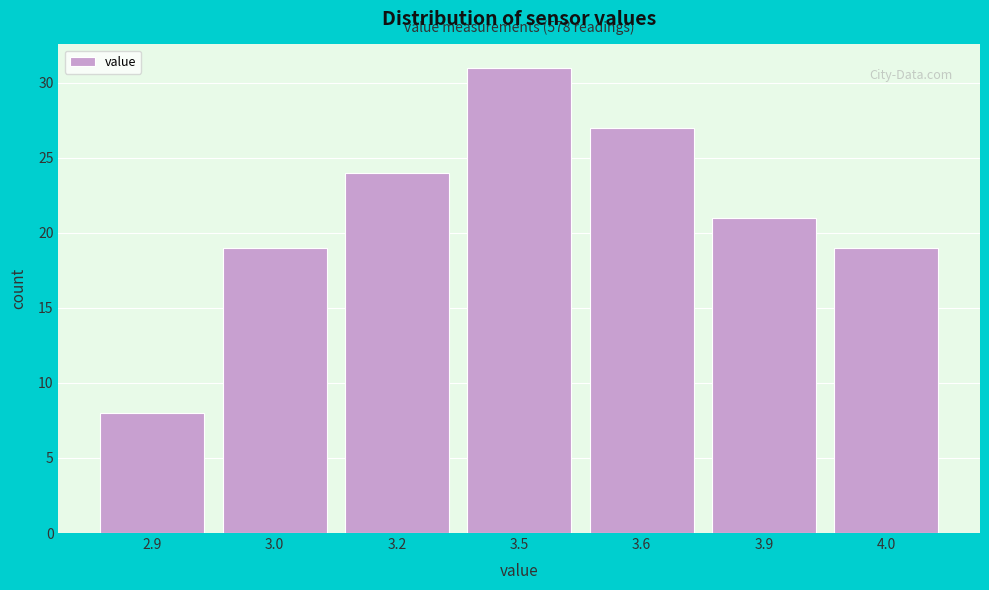

Reading left to right, extract all data points from this chart.

2.9=8	3.0=19	3.2=24	3.5=31	3.6=27	3.9=21	4.0=19